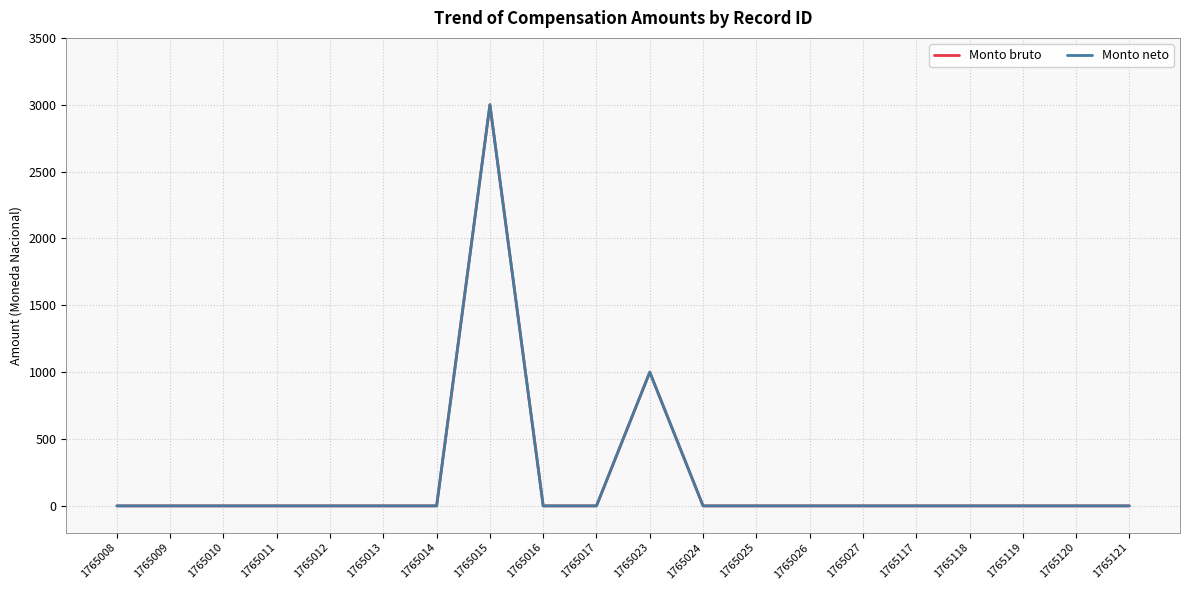

Does the chart display data point markers on the line(s)?

No